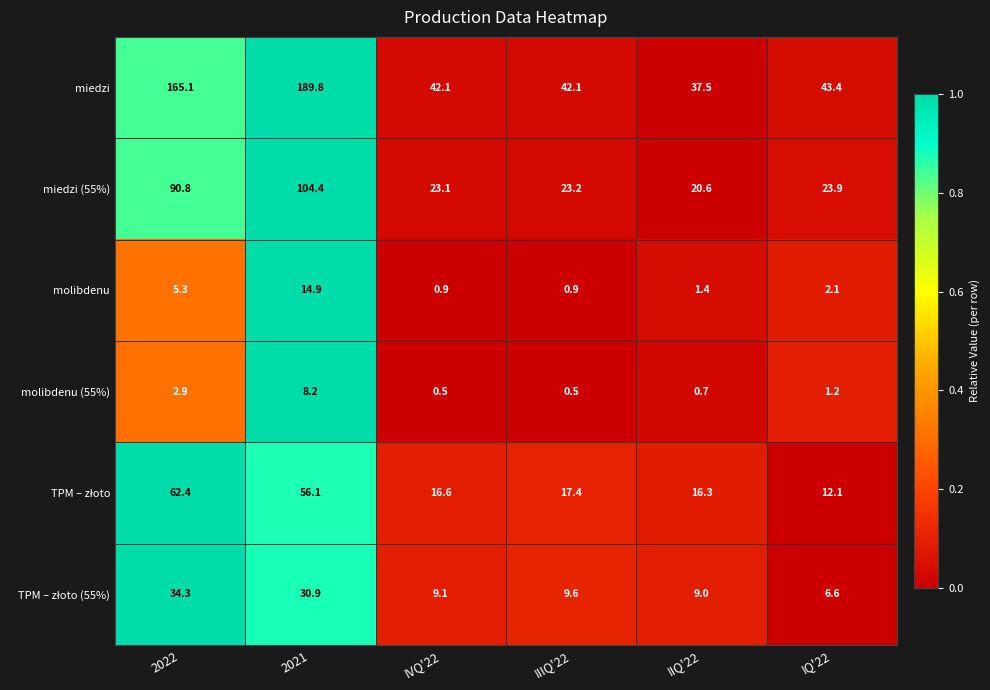

Between 2022 and IQ'22, which series saw the biggest shift?

miedzi